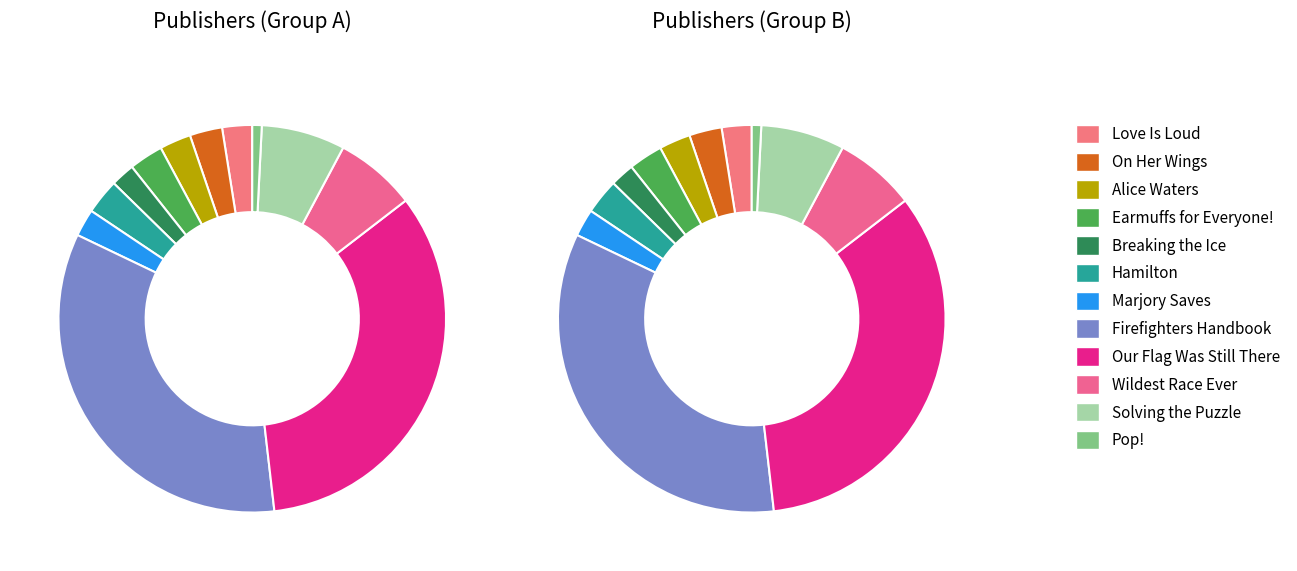

Combined, do Pop! and Hamilton account for over 50%?

No